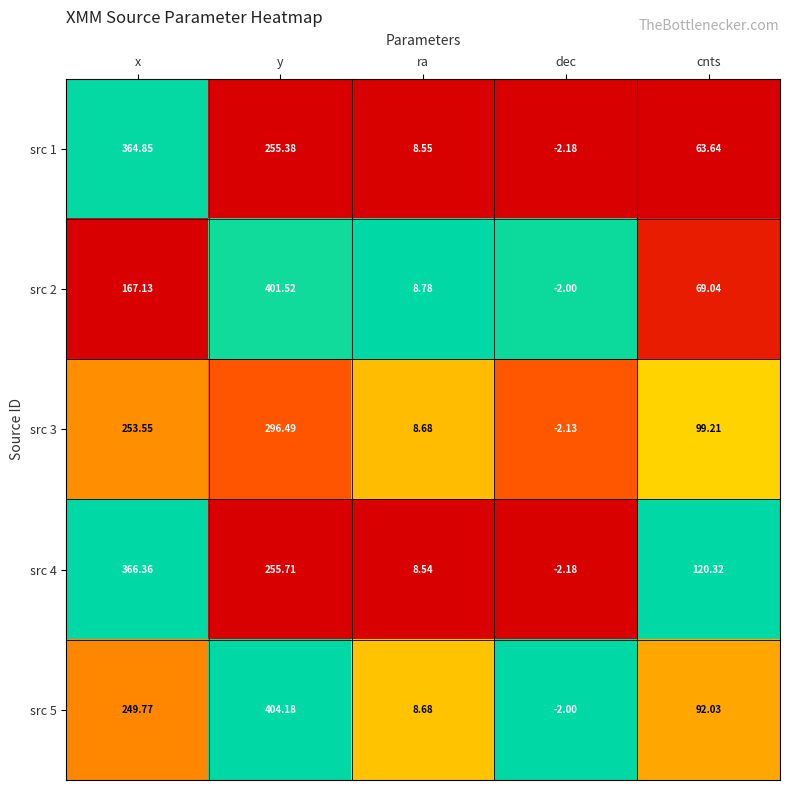

How many categories are shown in the chart?

5